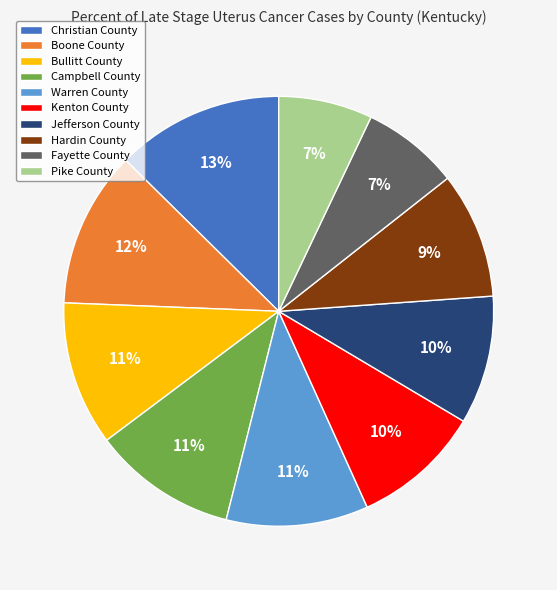

Is there a majority slice in this chart?

No